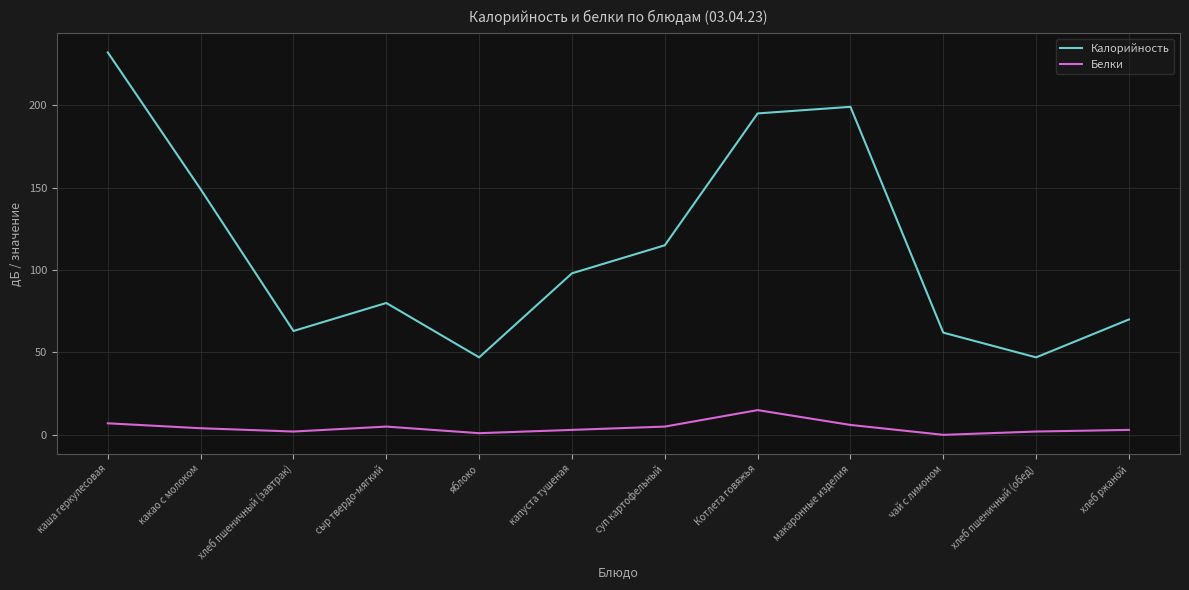

The Калорийность series shows 138 at макаронные изделия. True or false?

False